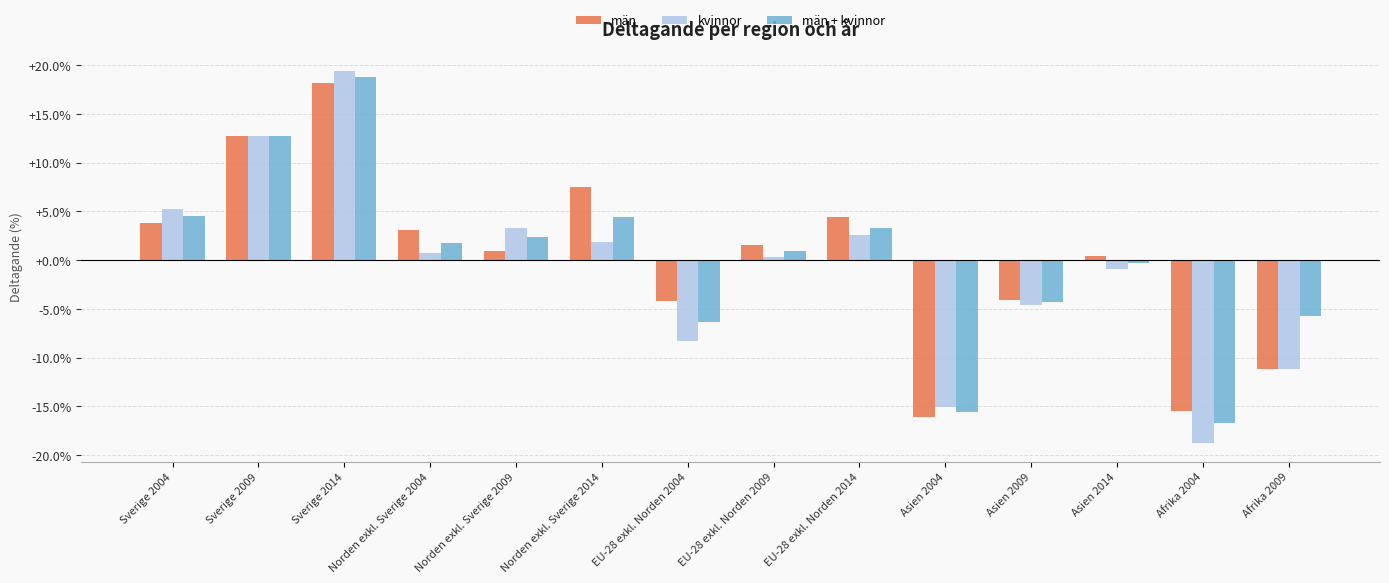

Are the bars horizontal?

No